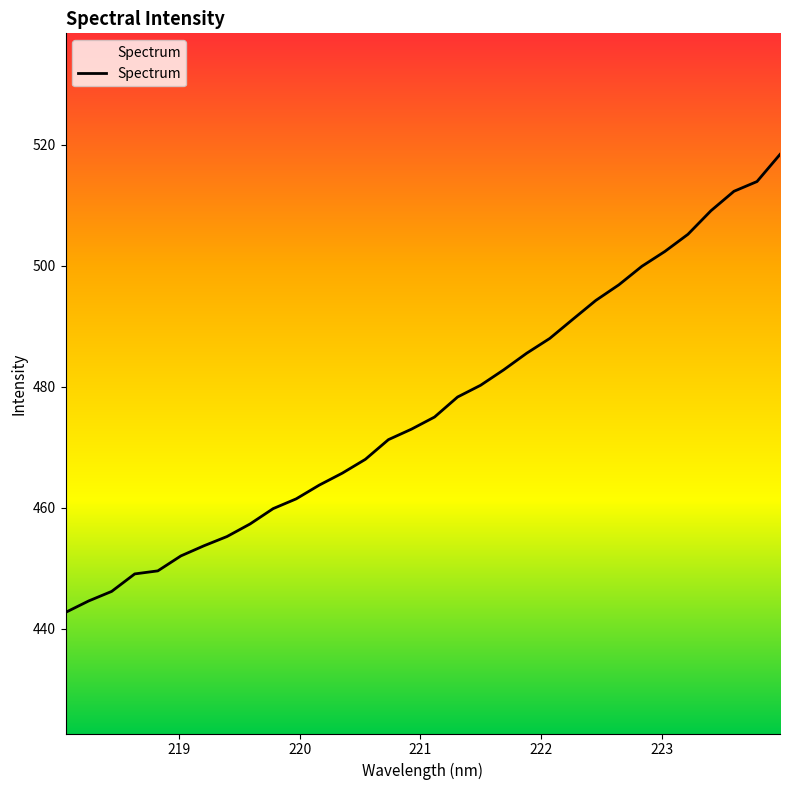

What is the maximum value shown in the chart?

518.4